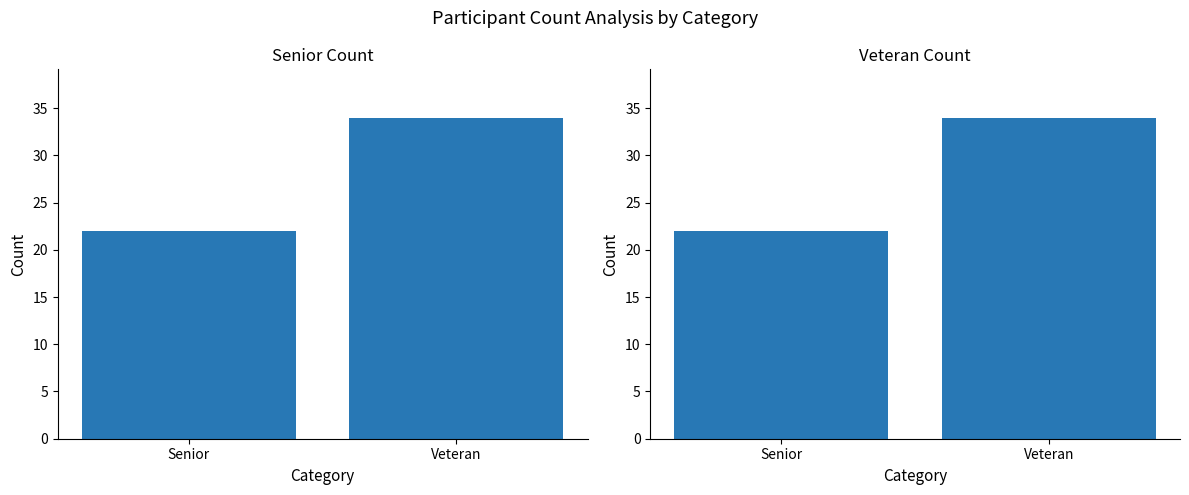

What is the minimum value shown in the chart?

22